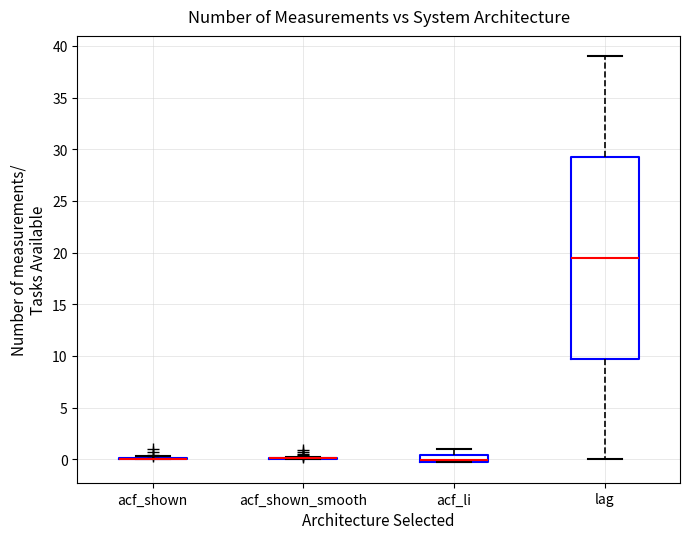

Where is the upper edge of the box for acf_li on the y-axis? The values are not printed on the chart, so give them approximately, as read against the axis.

0.5